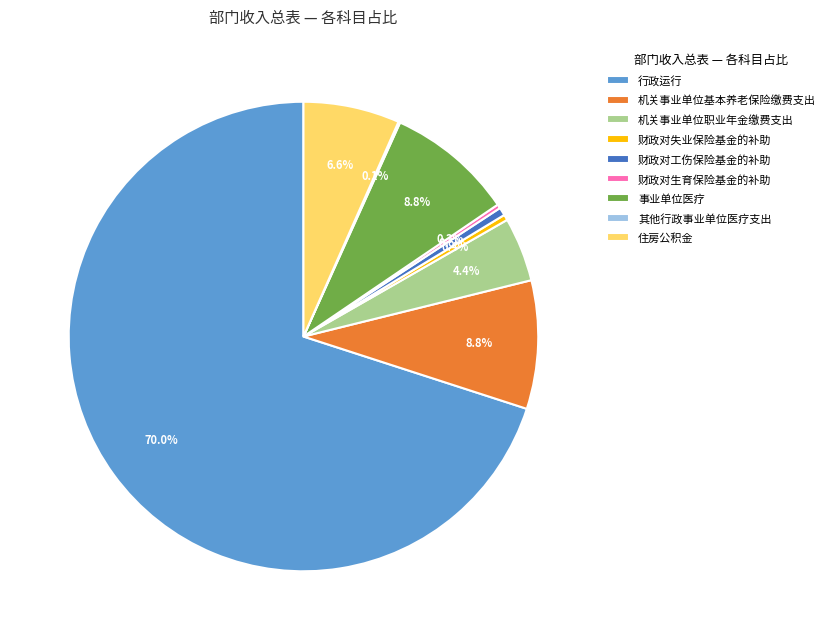

To the nearest percent, what is the difference between the 机关事业单位职业年金缴费支出 and 财政对工伤保险基金的补助 slice percentages?

4%